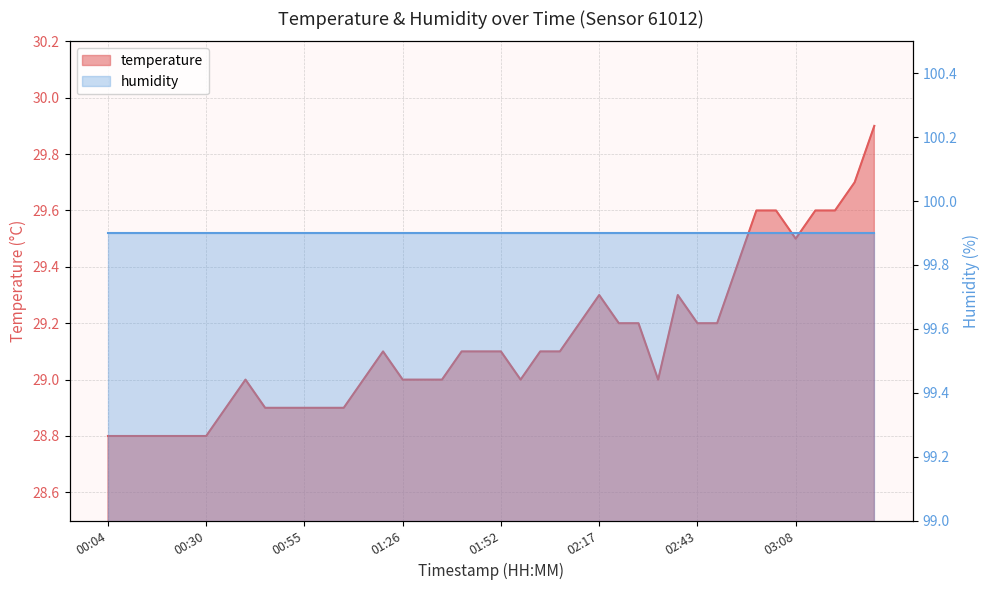

How many categories are shown in the chart?

40